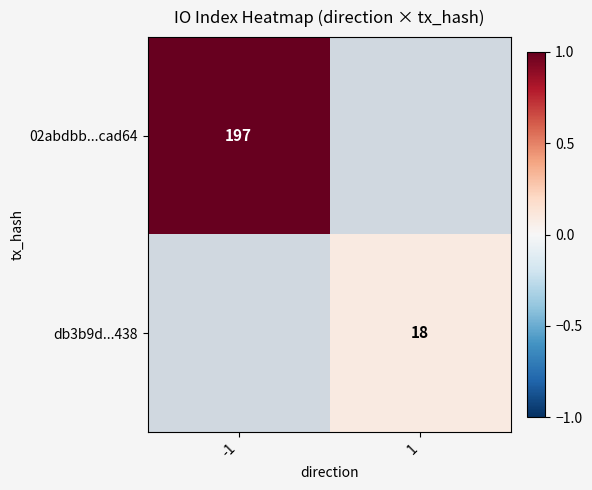

The db3b9d...438 series shows 18 at 1. True or false?

True